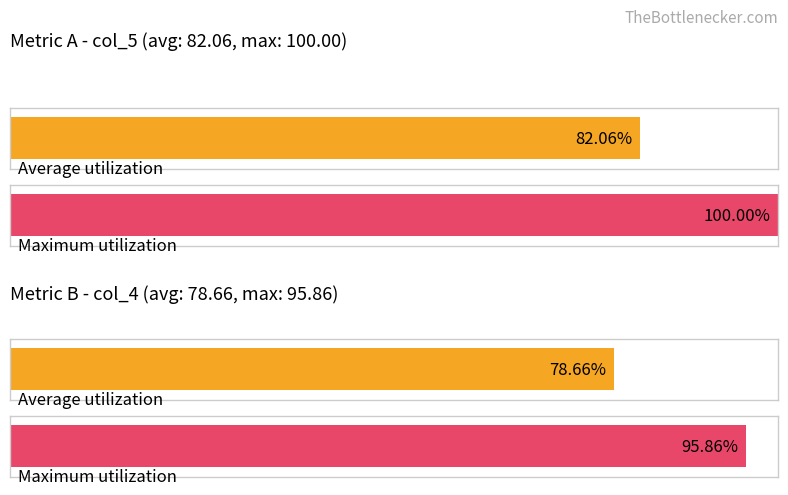

Does the chart contain any negative values?

No